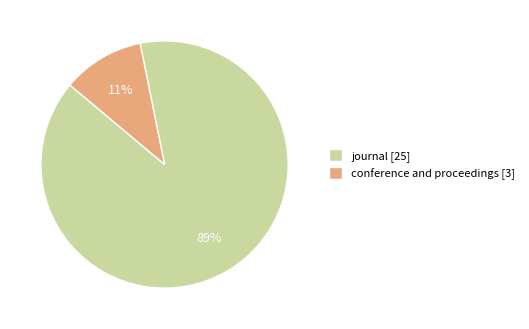

Is it true that journal is 82% of the pie?

False